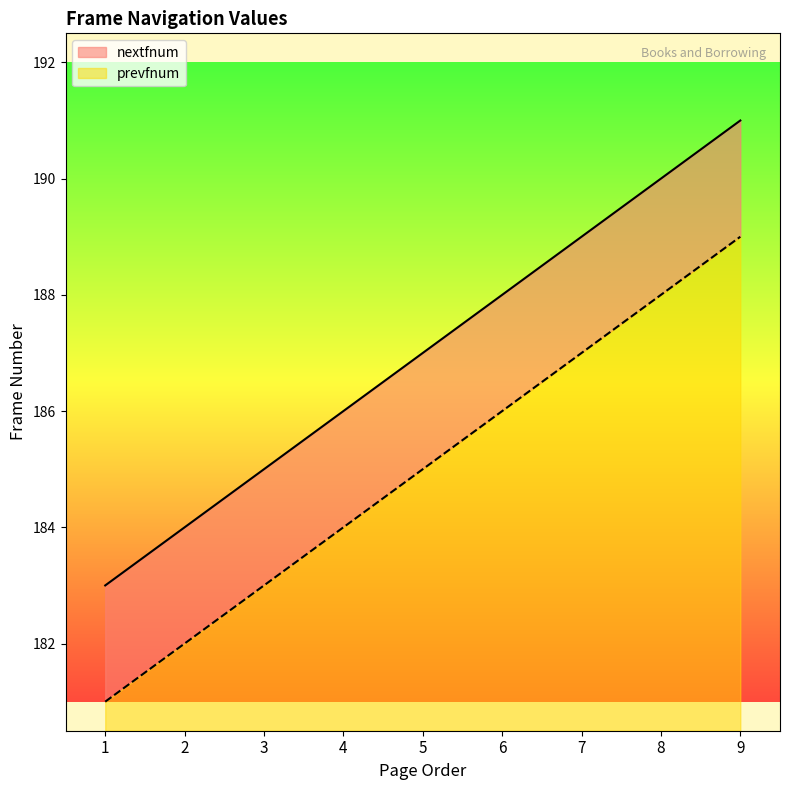

At 1, list the series in order from smallest to largest.

prevfnum, nextfnum